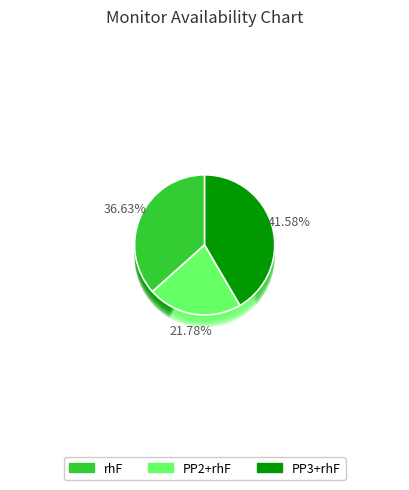

Is there a majority slice in this chart?

No